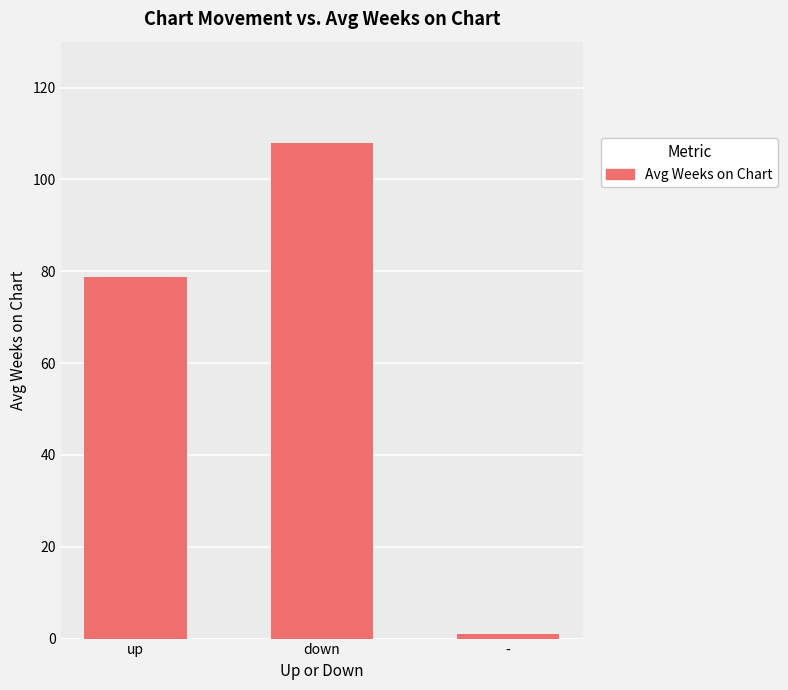

Rank the categories by value from highest to lowest.

down, up, -